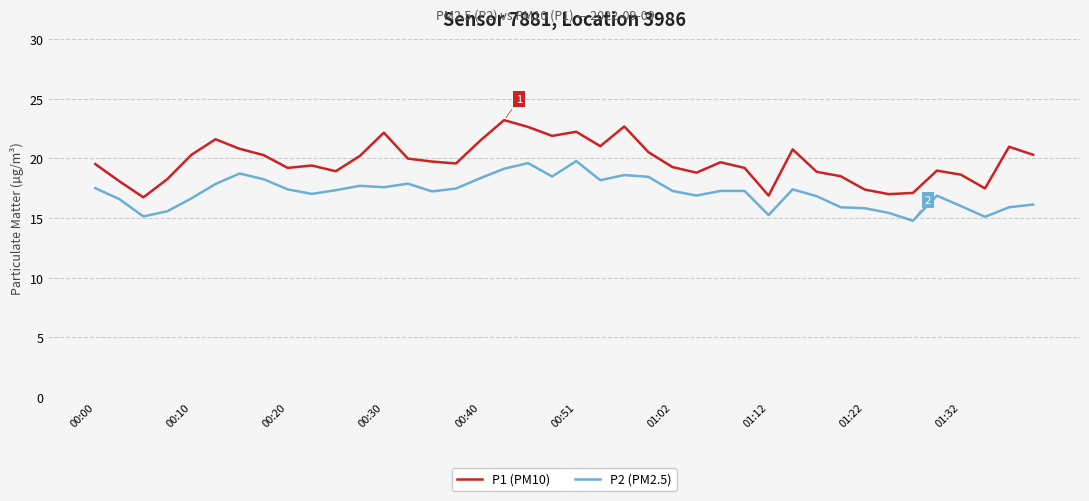

What is the difference between the maximum and minimum values in the P1 (PM10) series?

6.5